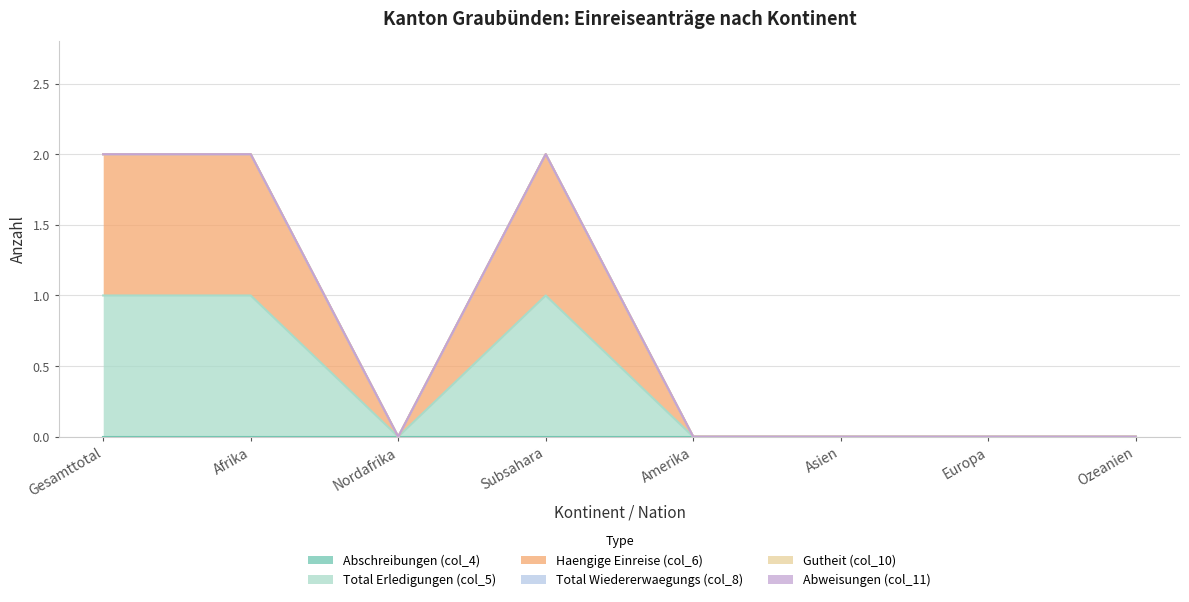

Reading left to right, list all the values displayed in this chart.

Abschreibungen (col_4): 0	0	0	0	0	0	0	0
Total Erledigungen (col_5): 1	1	0	1	0	0	0	0
Haengige Einreise (col_6): 1	1	0	1	0	0	0	0
Total Wiedererwaegungs (col_8): 0	0	0	0	0	0	0	0
Gutheit (col_10): 0	0	0	0	0	0	0	0
Abweisungen (col_11): 0	0	0	0	0	0	0	0